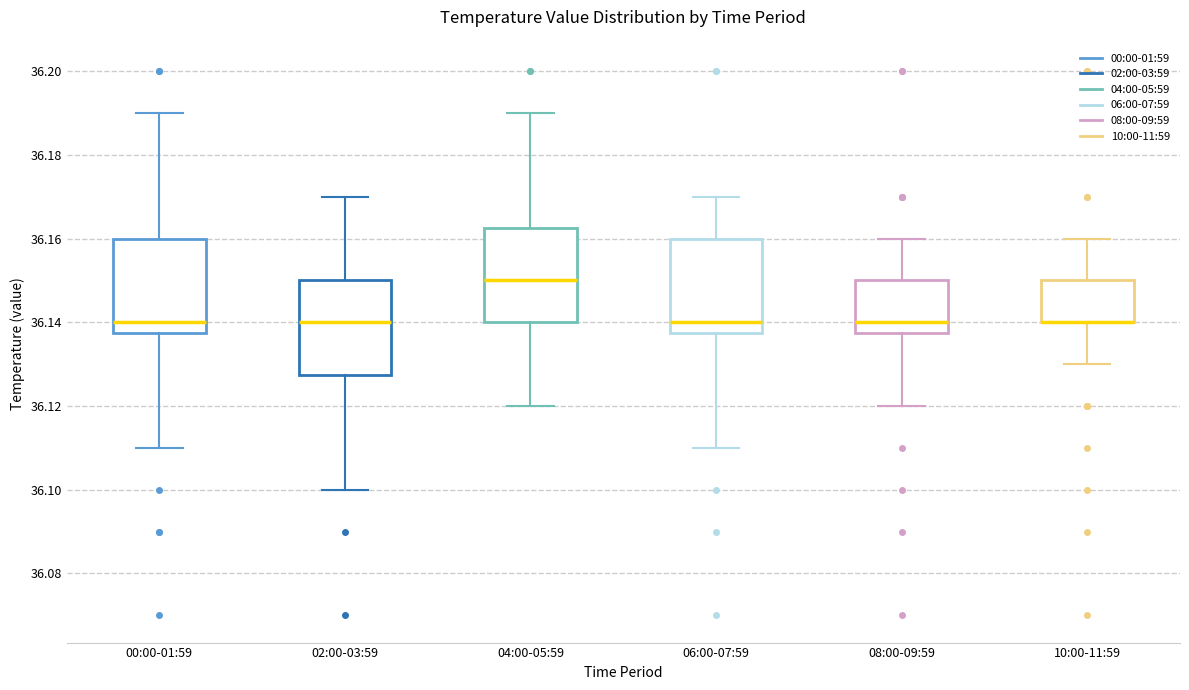

Reading left to right, read every box against the y-axis: the position of its median line, the range the box covers, and the ends of its whiskers. The values are not printed on the chart, so give them approximately, as read against the axis.

00:00-01:59: median 36.140, box 36.138 to 36.160, whiskers 36.110 to 36.190
02:00-03:59: median 36.140, box 36.128 to 36.150, whiskers 36.100 to 36.170
04:00-05:59: median 36.150, box 36.140 to 36.162, whiskers 36.120 to 36.190
06:00-07:59: median 36.140, box 36.138 to 36.160, whiskers 36.110 to 36.170
08:00-09:59: median 36.140, box 36.138 to 36.150, whiskers 36.120 to 36.160
10:00-11:59: median 36.140 (drawn on the box's lower edge), box 36.140 to 36.150, whiskers 36.130 to 36.160